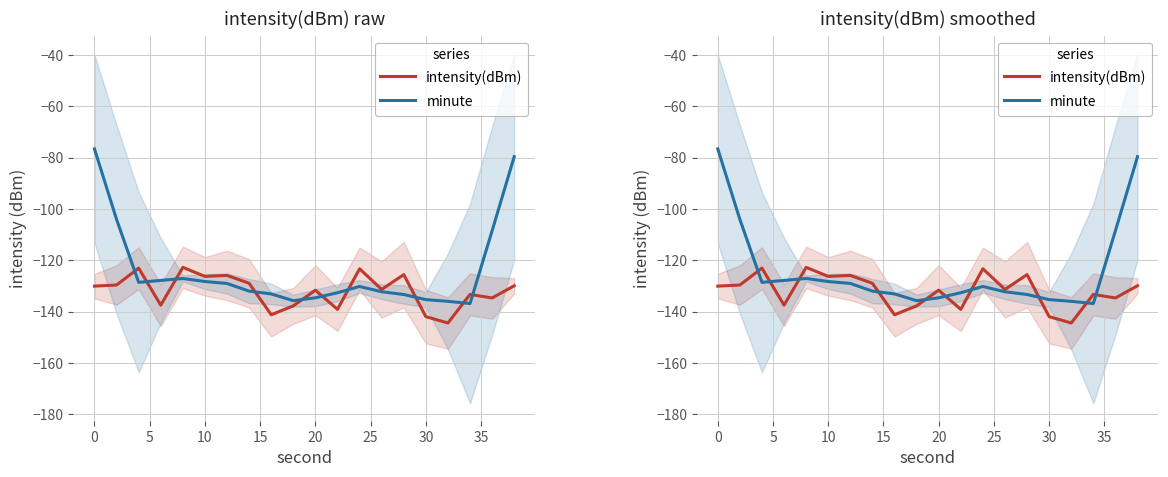

What is the average value of the minute series?

-124.0